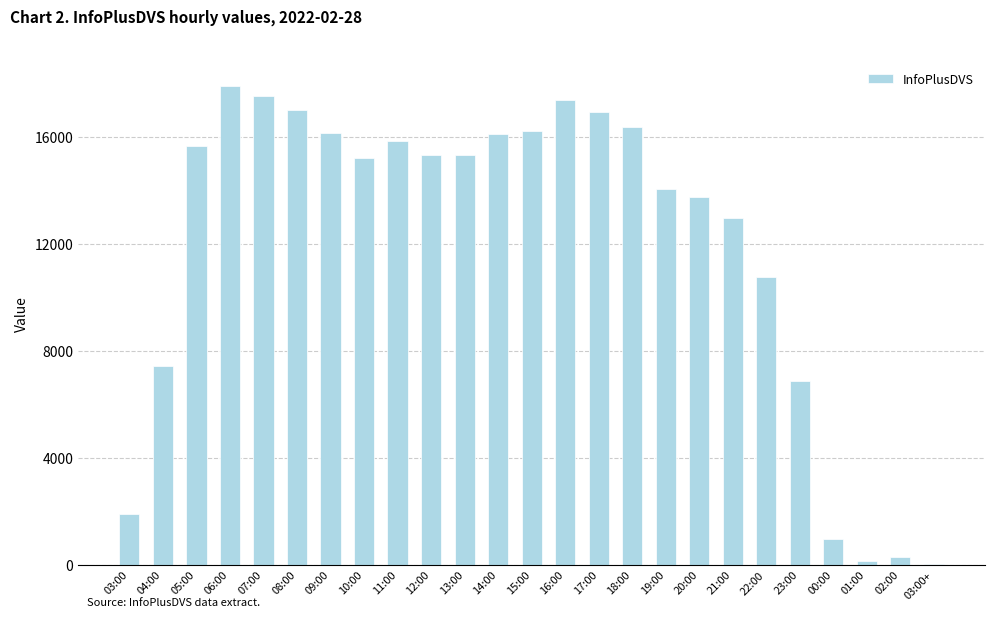

What is the change in value from 05:00 to 14:00?

+454